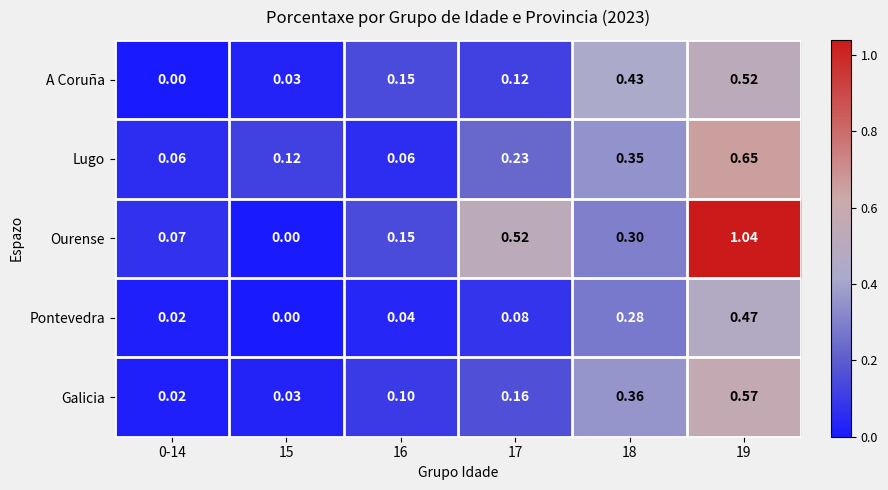

Which series changed the most between 0-14 and 17?

Ourense